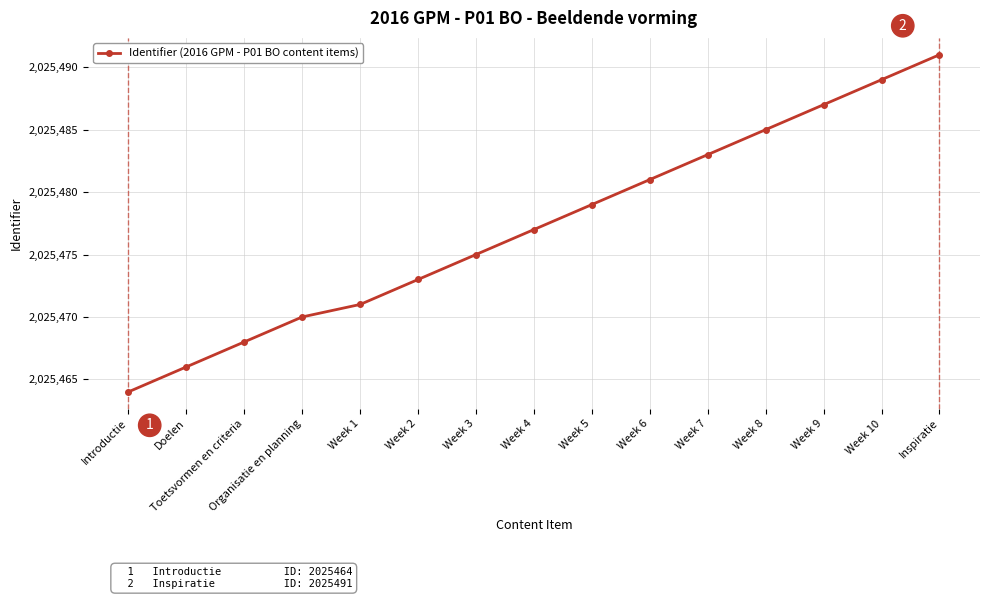

What is the minimum value shown in the chart?

2025464